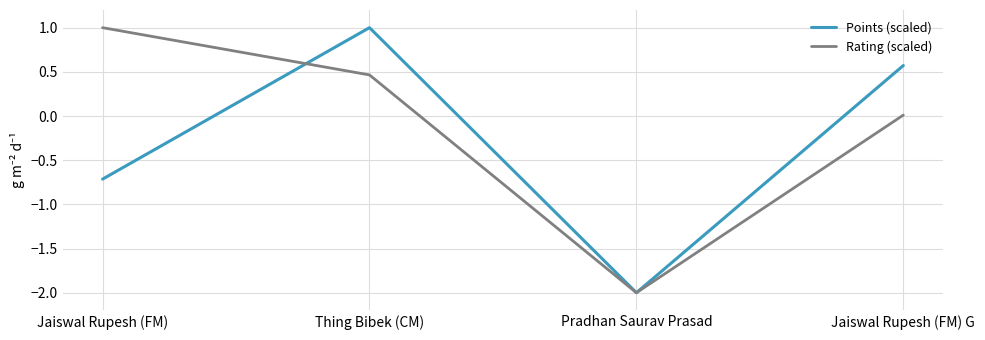

Which series changed the most between Pradhan Saurav Prasad and Jaiswal Rupesh (FM) G?

Points (scaled)